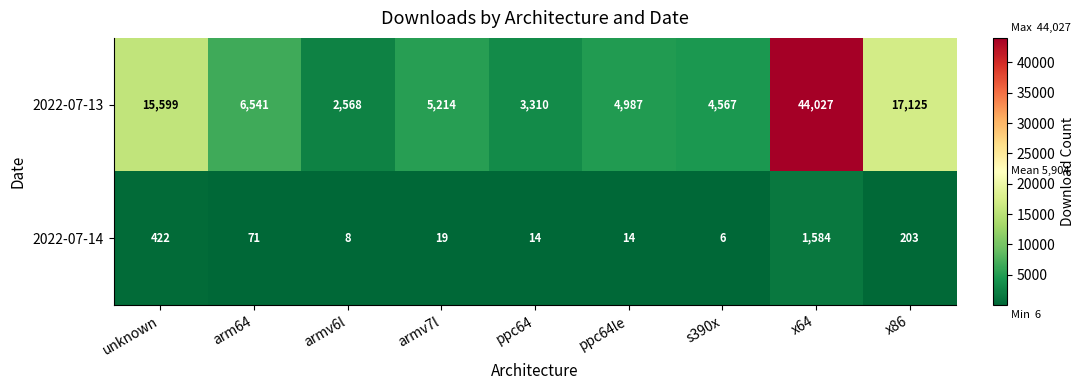

Which series changed the most between ppc64 and ppc64le?

2022-07-13